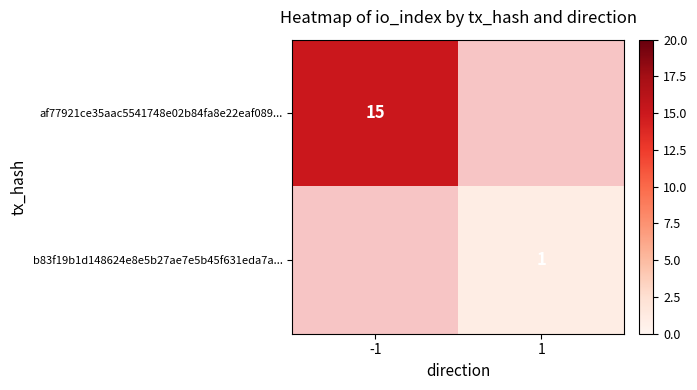

The value of b83f19b1d148624e8e5b27ae7e5b45f631eda7a... at 1 is 0.5. True or false?

False